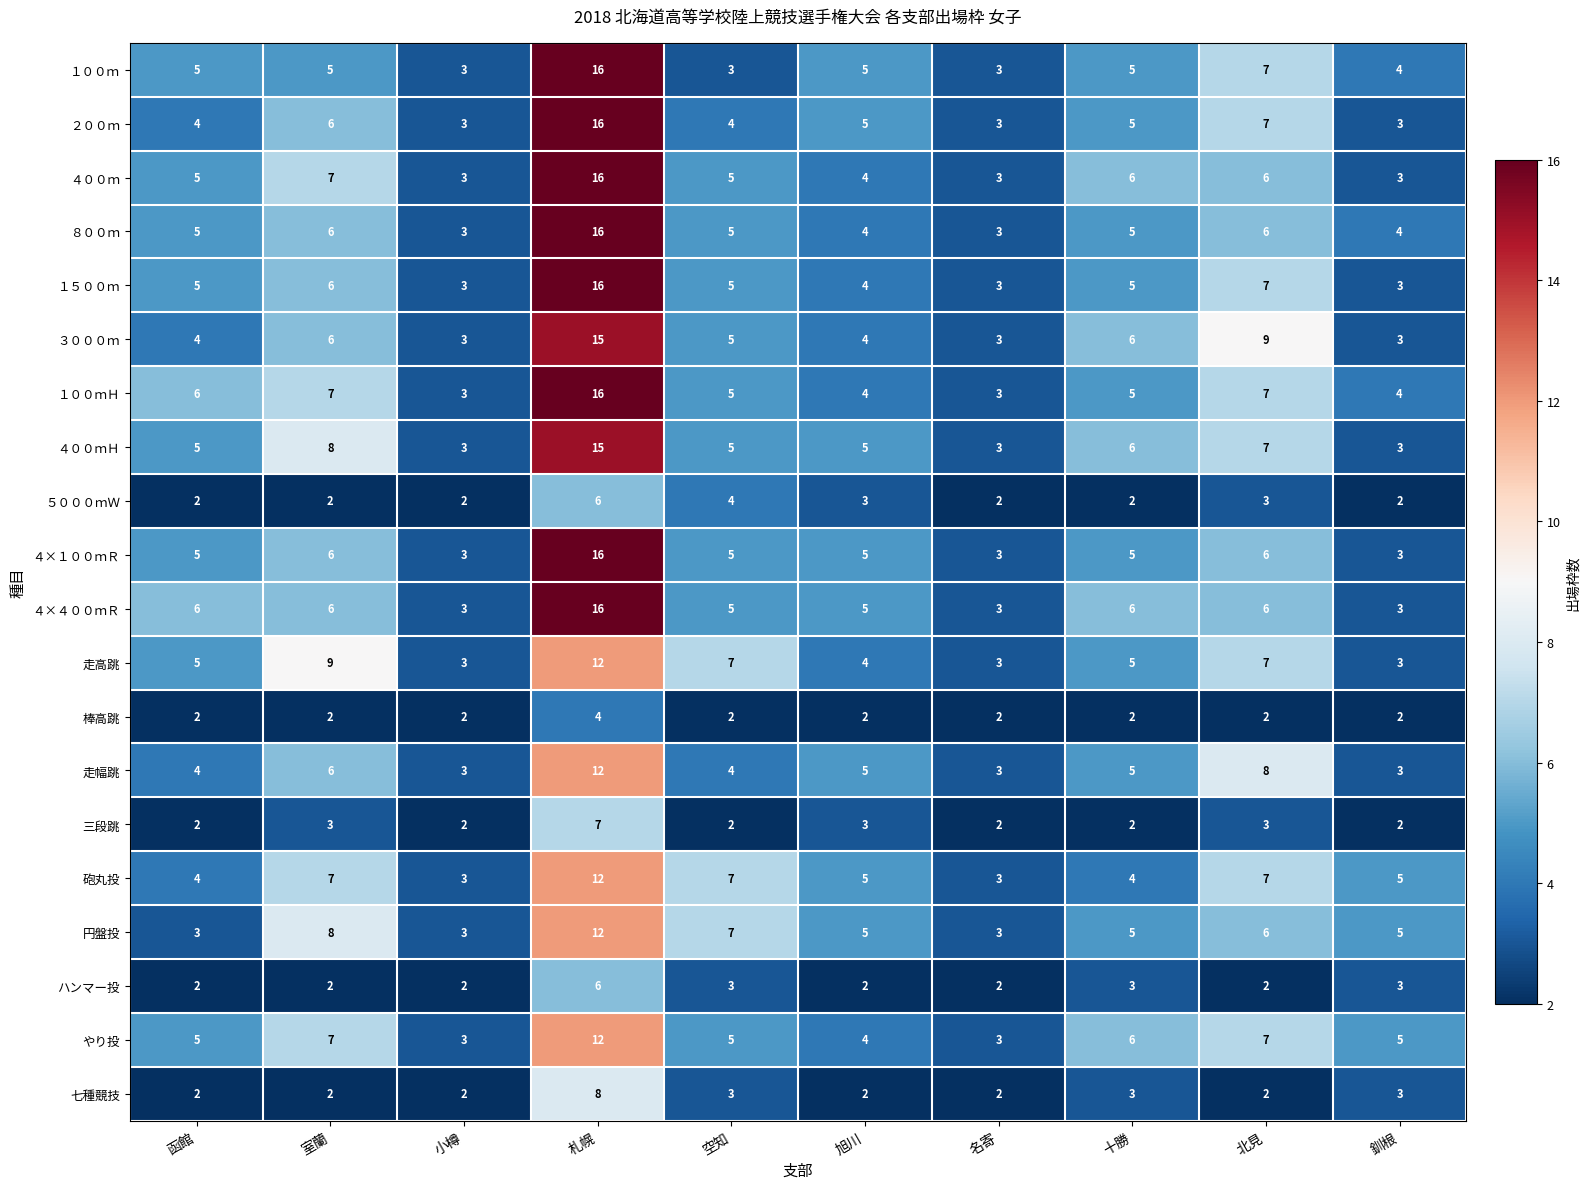

What is the average value of the 七種競技 series?

3